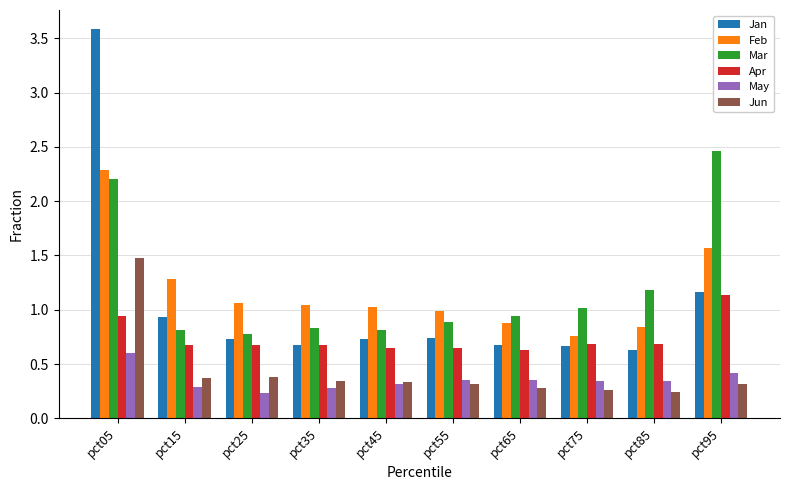

List the series in order of their peak value, lowest first.

May, Apr, Jun, Feb, Mar, Jan